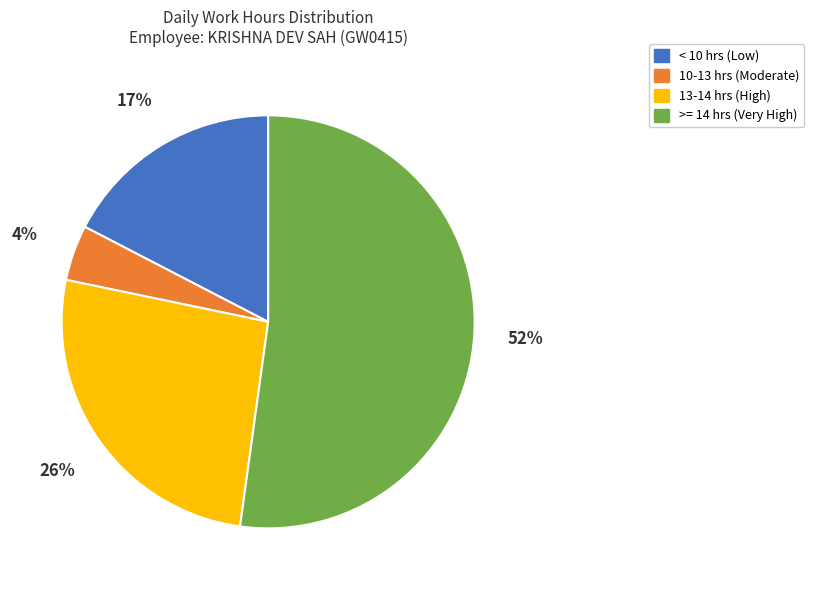

Is it true that >= 14 hrs (Very High) is 45% of the pie?

False